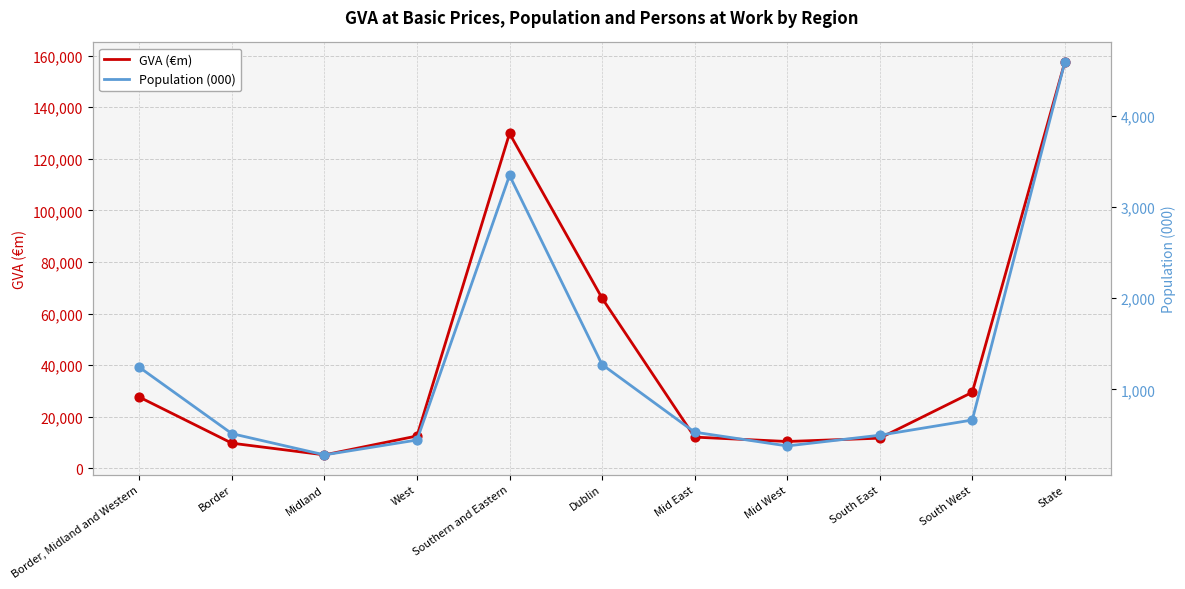

Which series contains the lowest Y value?

Population (000)